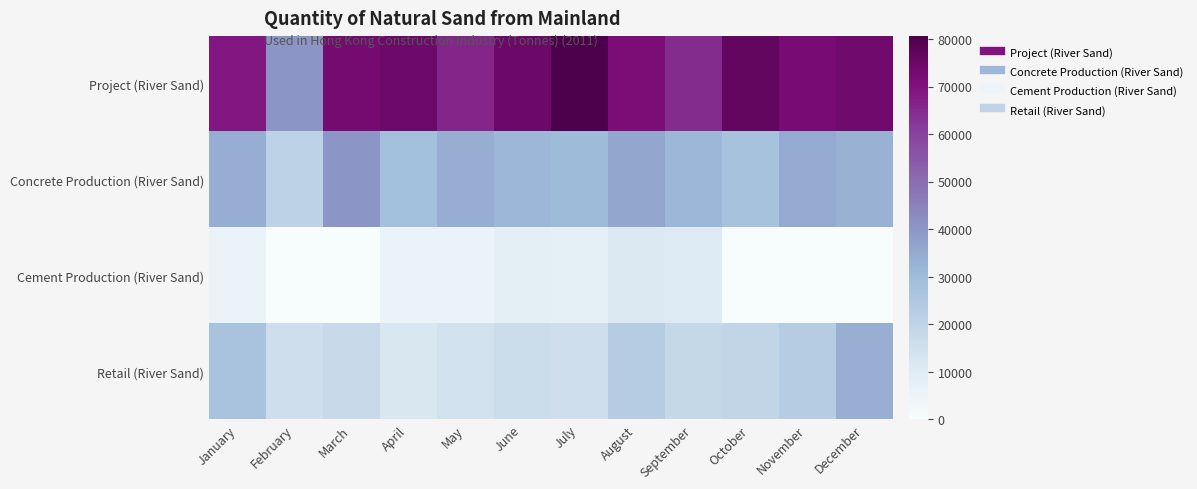

Between August and September, which series saw the biggest shift?

Project (River Sand)